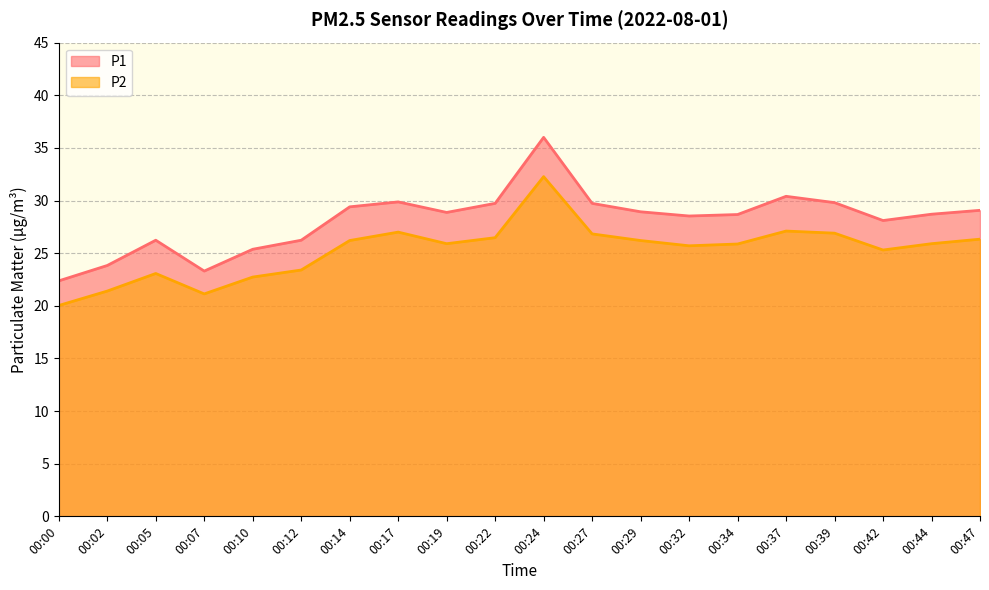

Reading right to left, transcribe all the data shown in this chart.

P1: 29.1	28.7	28.1	29.8	30.4	28.7	28.5	28.9	29.7	36.0	29.7	28.9	29.9	29.4	26.2	25.4	23.3	26.2	23.8	22.4
P2: 26.3	25.9	25.3	26.9	27.1	25.9	25.7	26.2	26.8	32.3	26.5	25.9	27.0	26.2	23.4	22.7	21.1	23.1	21.4	20.0